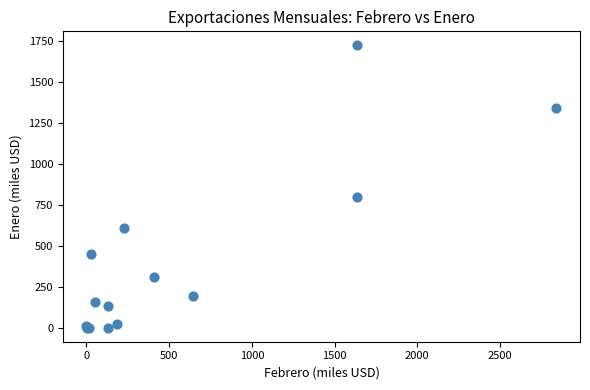

What Y value in the scatter plot is closest to 861?

796.3